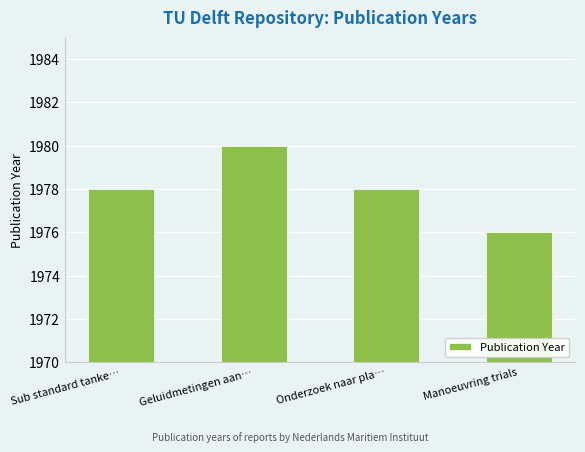

What is the value of the 1st bar from the left?

1978